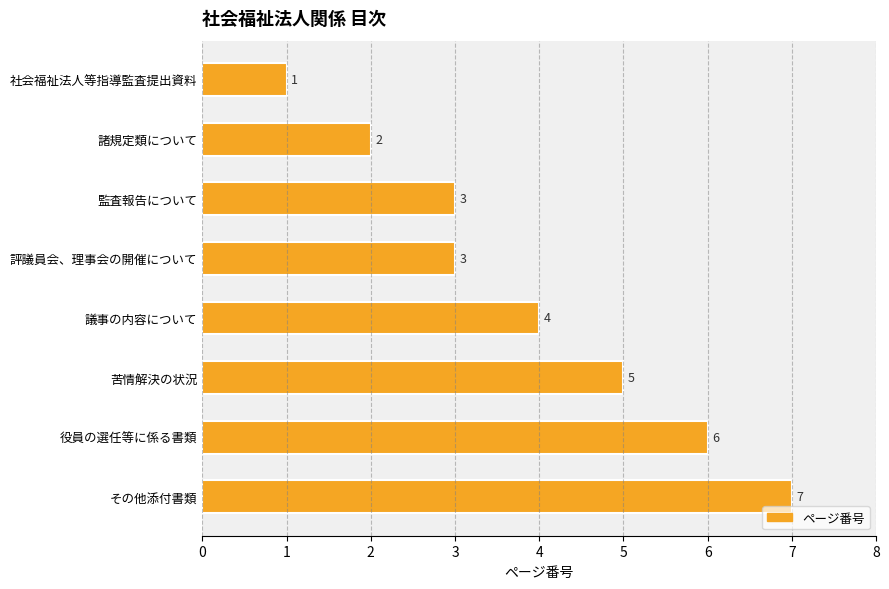

What is the sum of all values?

31